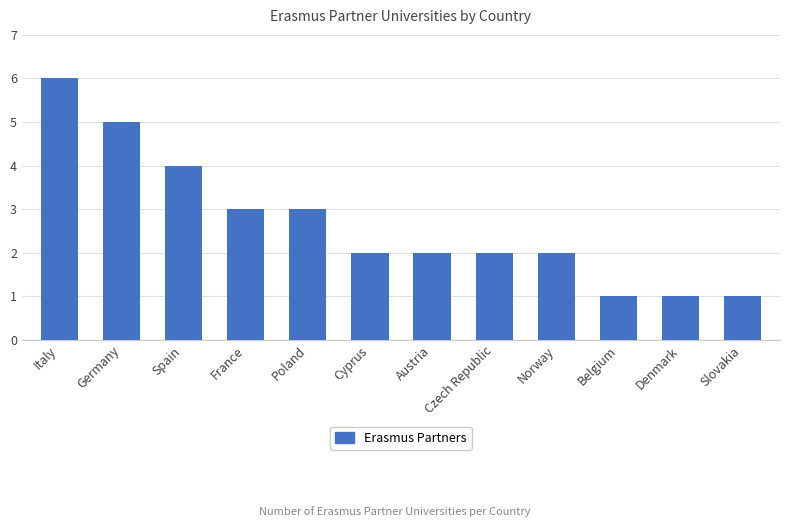

Where does the data first go above 2?

Italy